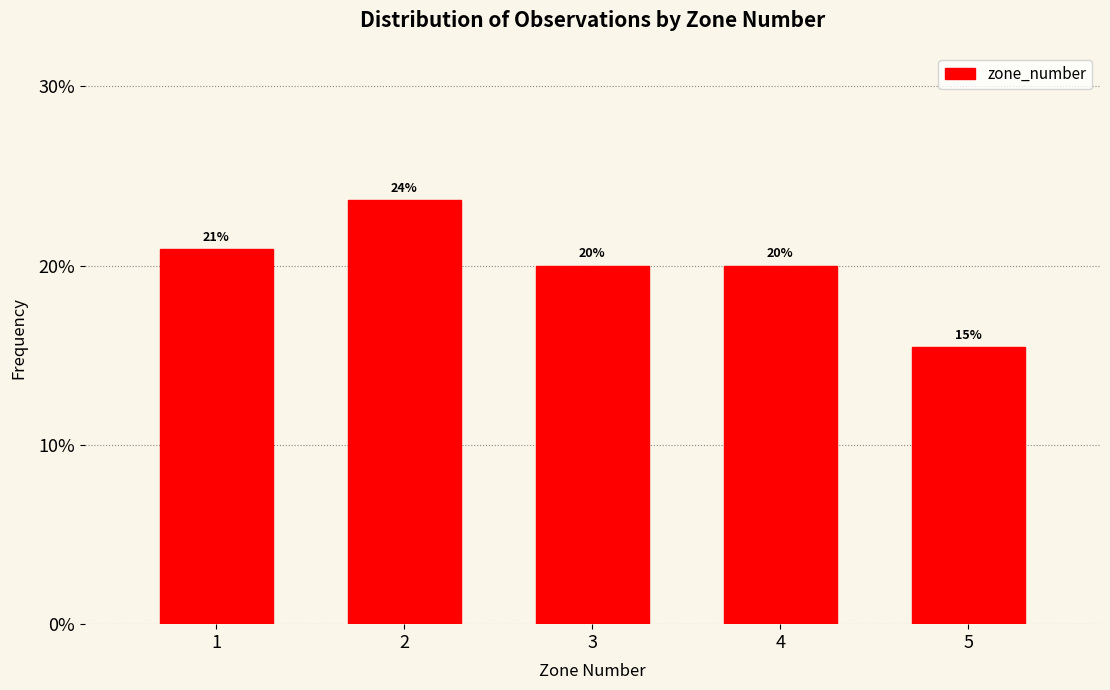

At which category does the chart reach its minimum across all series?

5